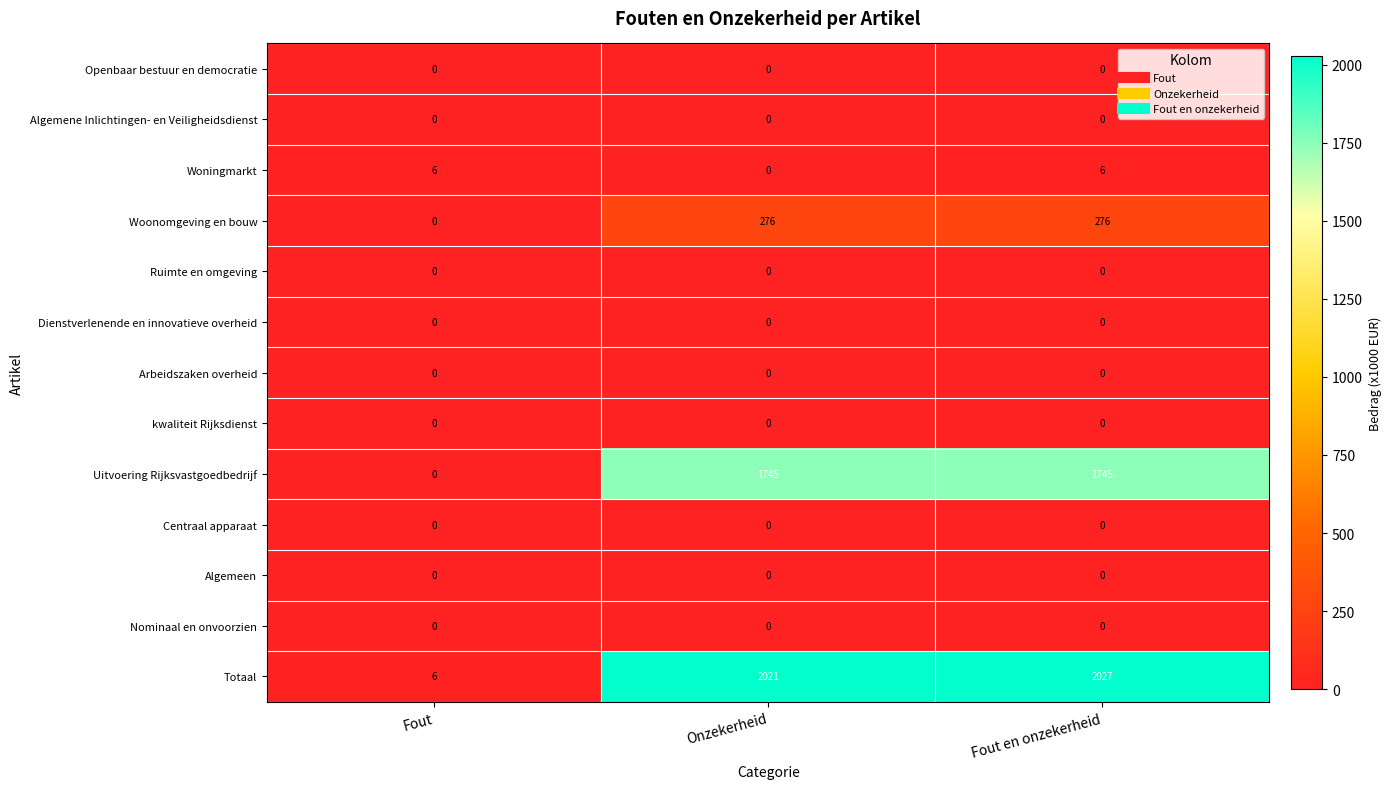

What is the difference between the Totaal values at Fout en onzekerheid and Fout?

2021